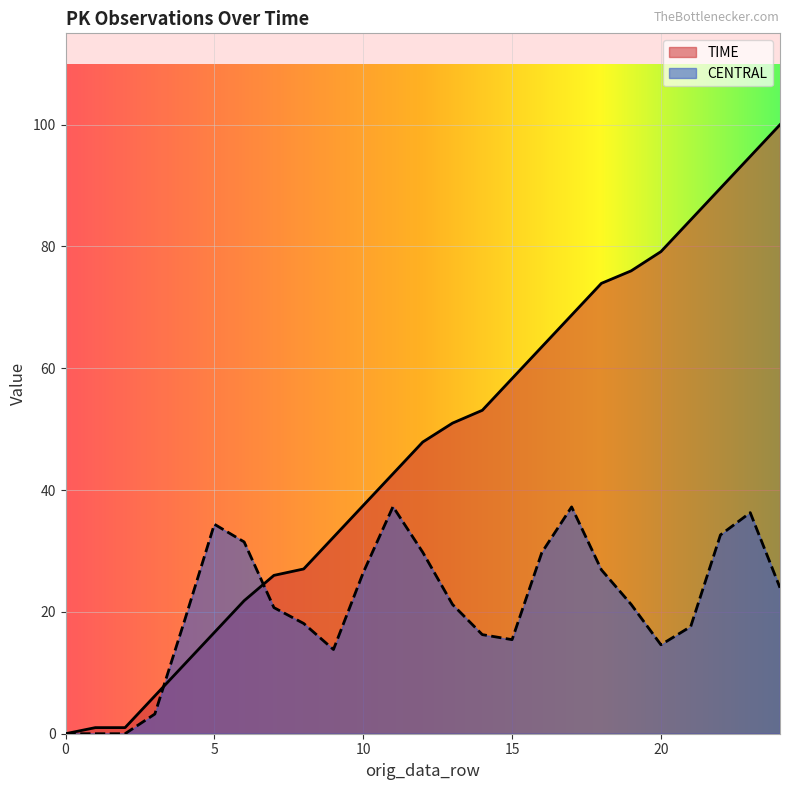

How many times do TIME and CENTRAL cross each other?

2